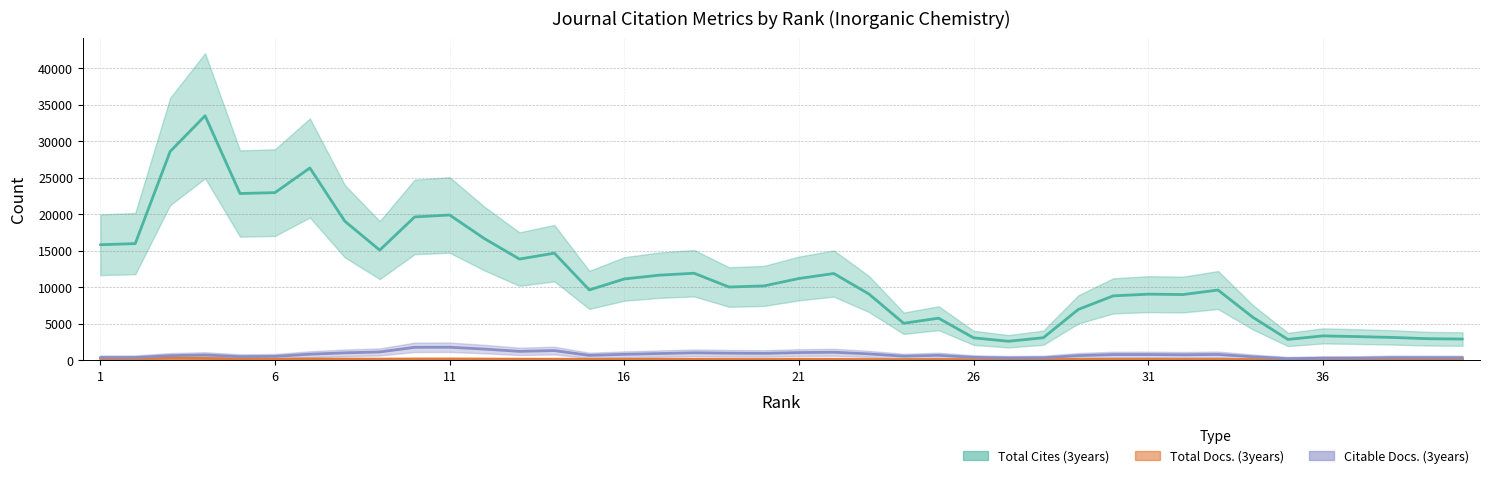

What is the value of the Total Docs. (3years) point at the 7th from the left?

90